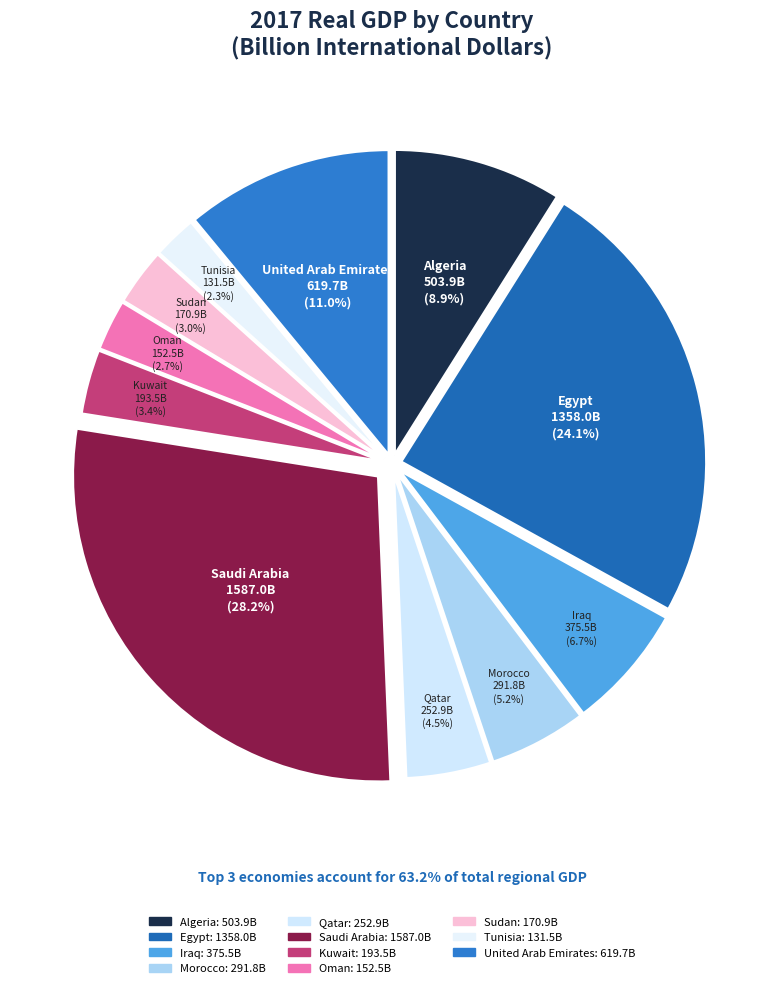

Count the number of slices in the pie.

11